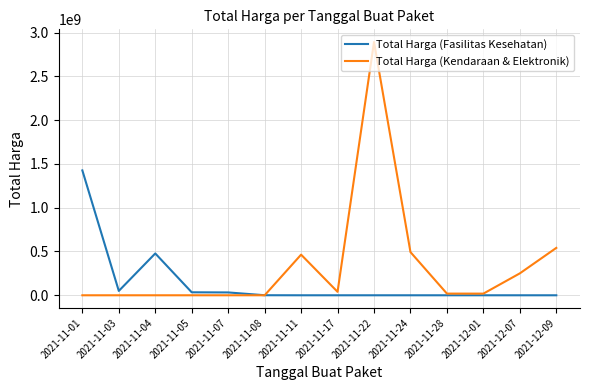

How many values in the Total Harga (Kendaraan & Elektronik) series are below 19175000?

7